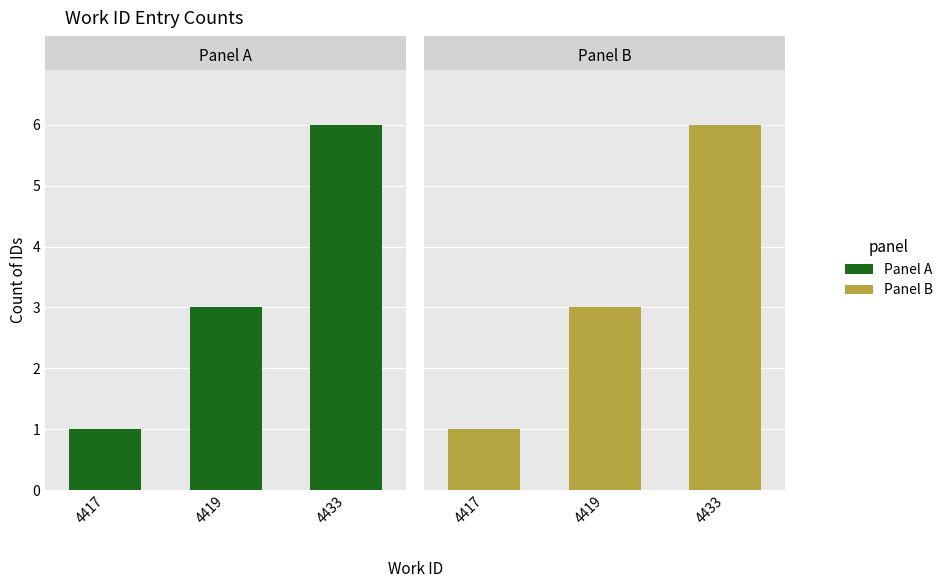

List the series in order of their peak value, highest first.

Panel A, Panel B